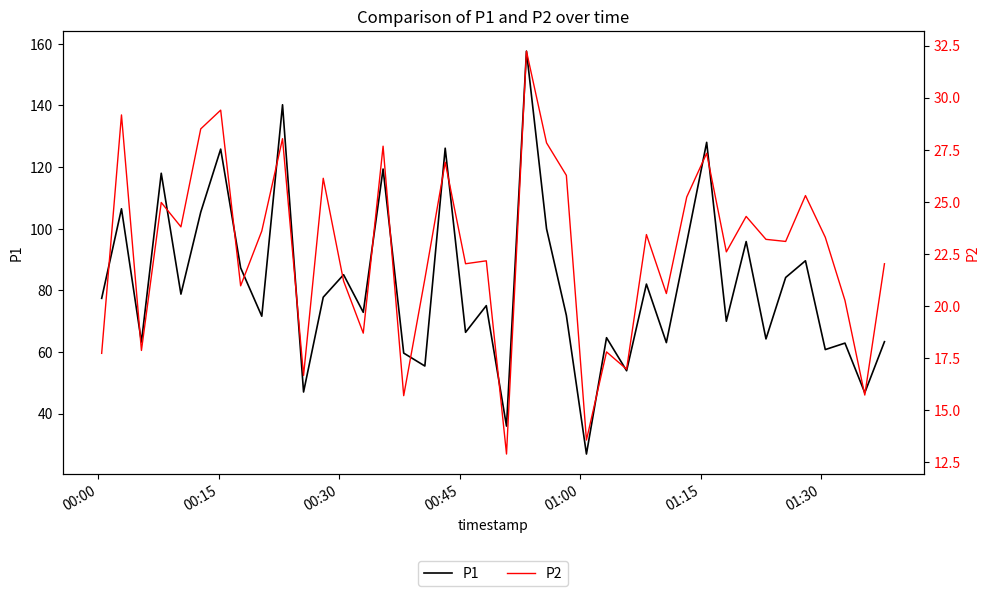

What is the value of the P1 point at the 15th from the left?

119.4